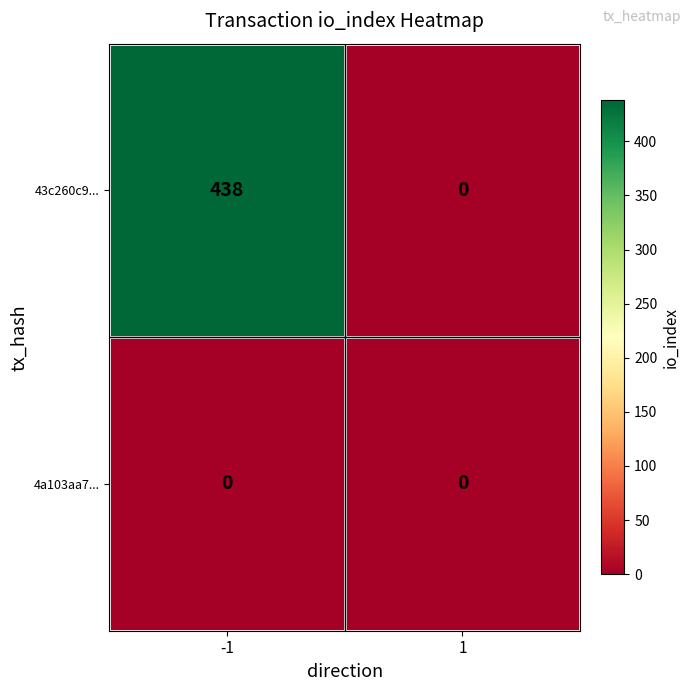

Reading left to right, what are all the values shown in this chart?

43c260c9...: -1=438	1=0
4a103aa7...: -1=0	1=0